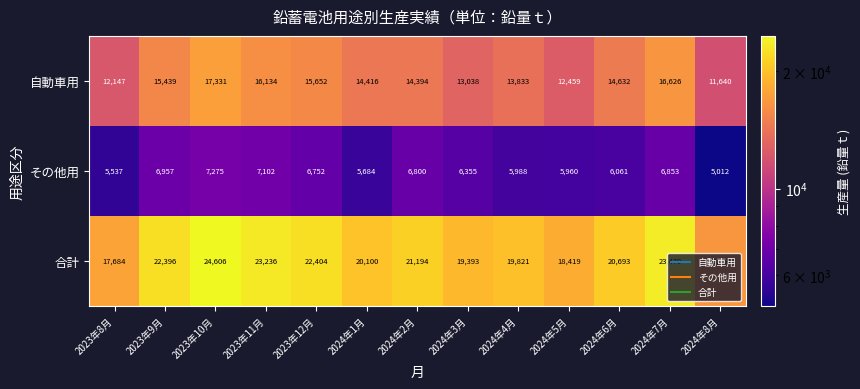

Which category has the highest value in the 自動車用 series?

2023年10月